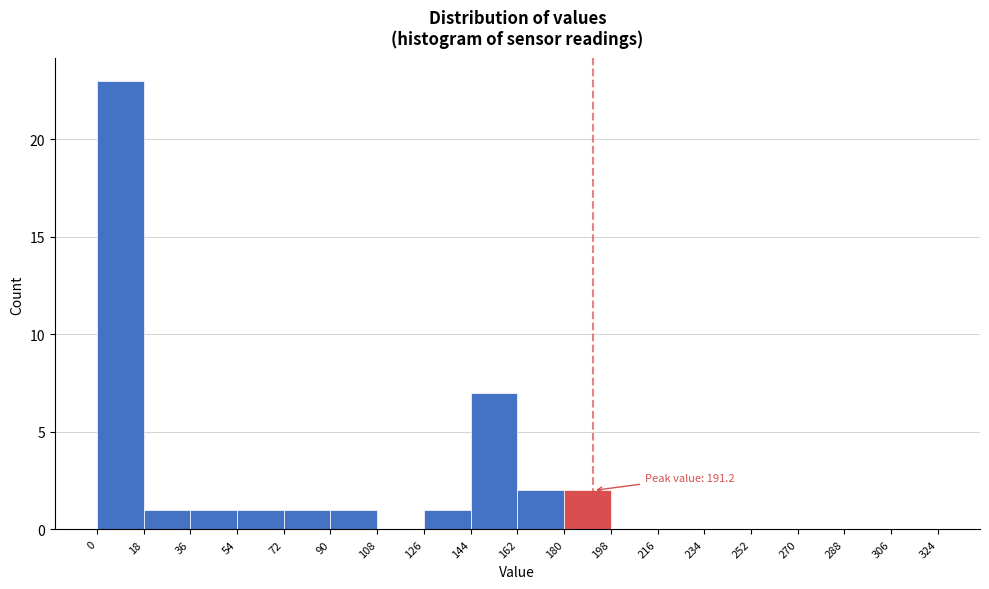

Over which range of the x-axis is the bar tallest?

0 to 18